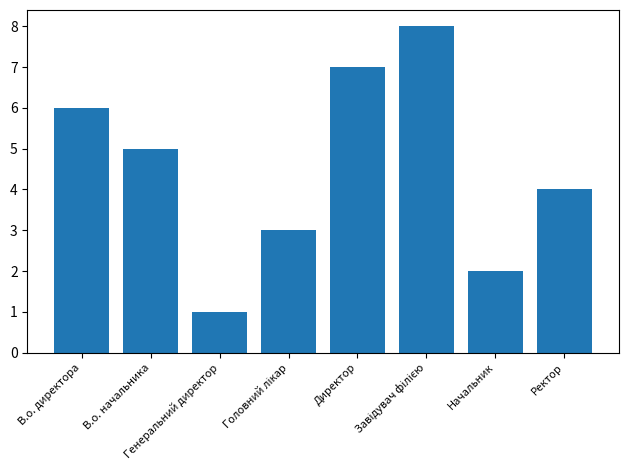

How many data points are less than 5?

4